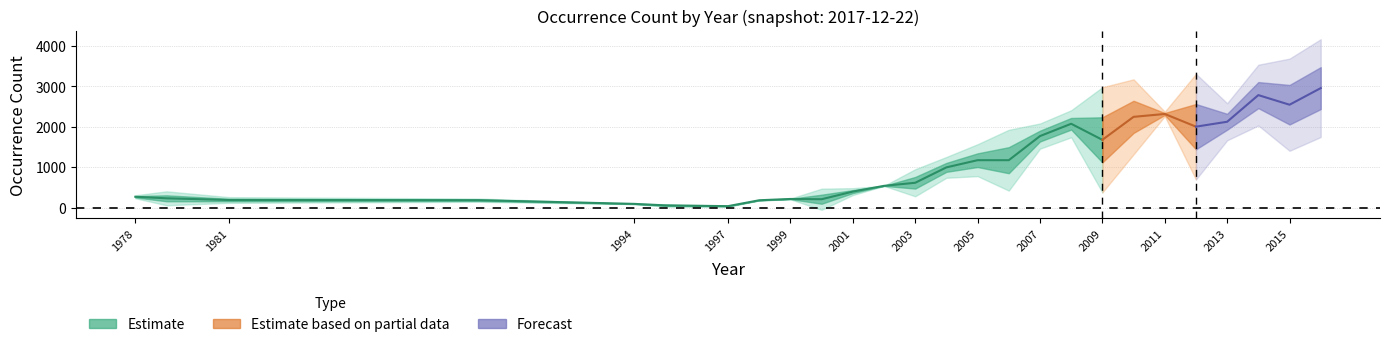

What is the lowest value of the Estimate series?

1